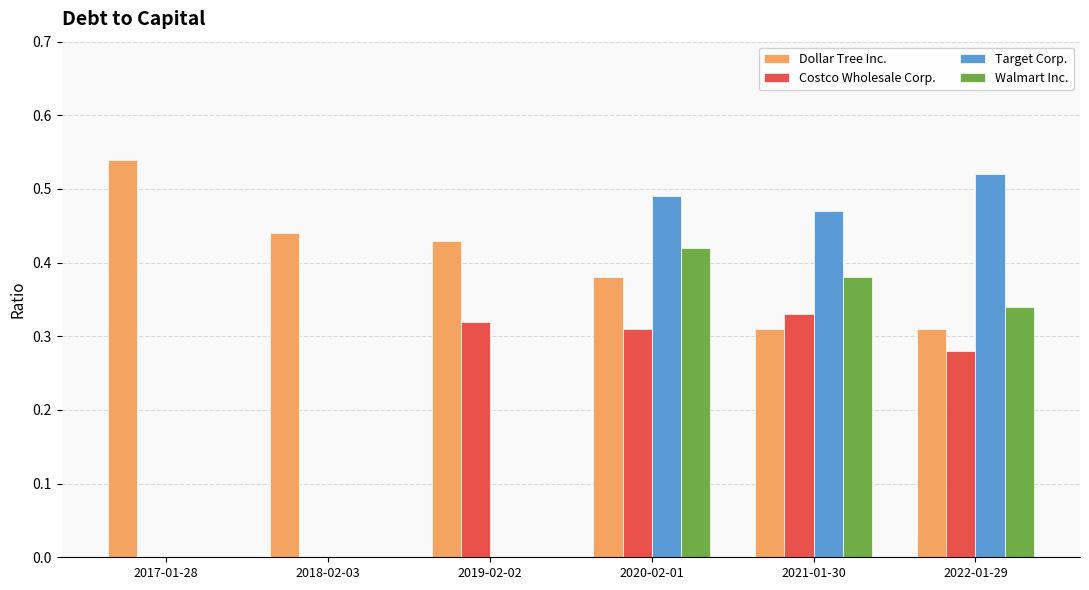

At which category does the chart reach its peak across all series?

2017-01-28